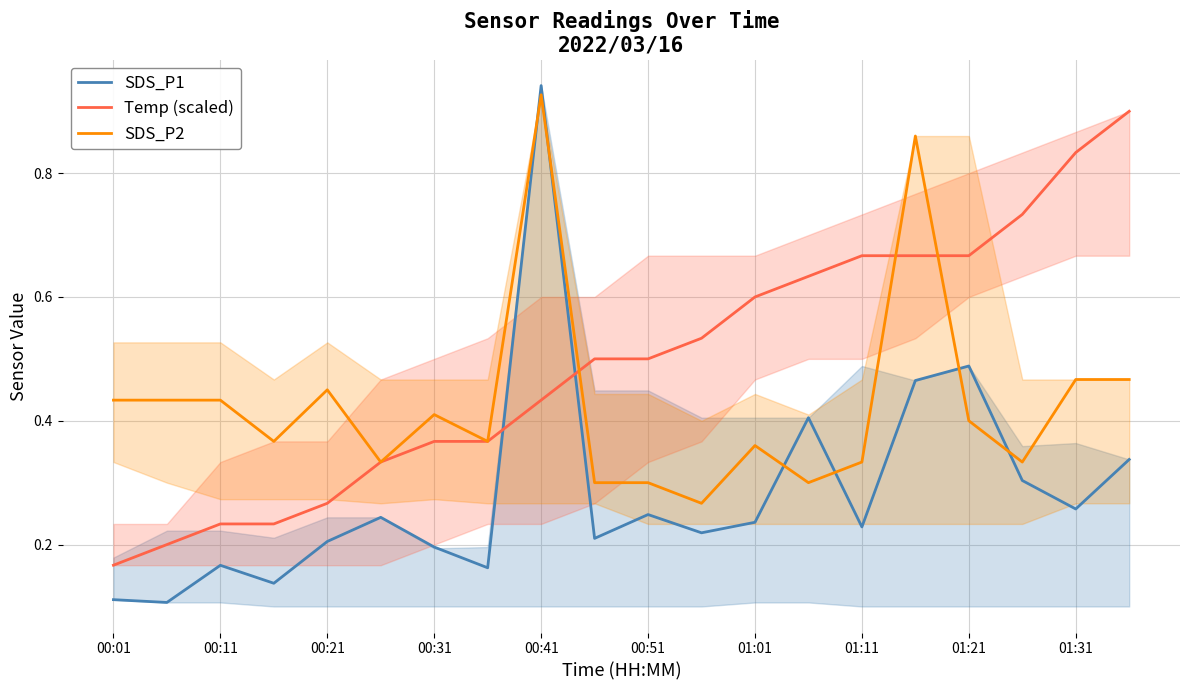

True or false: SDS_P1 and Temp (scaled) cross at least once.

True